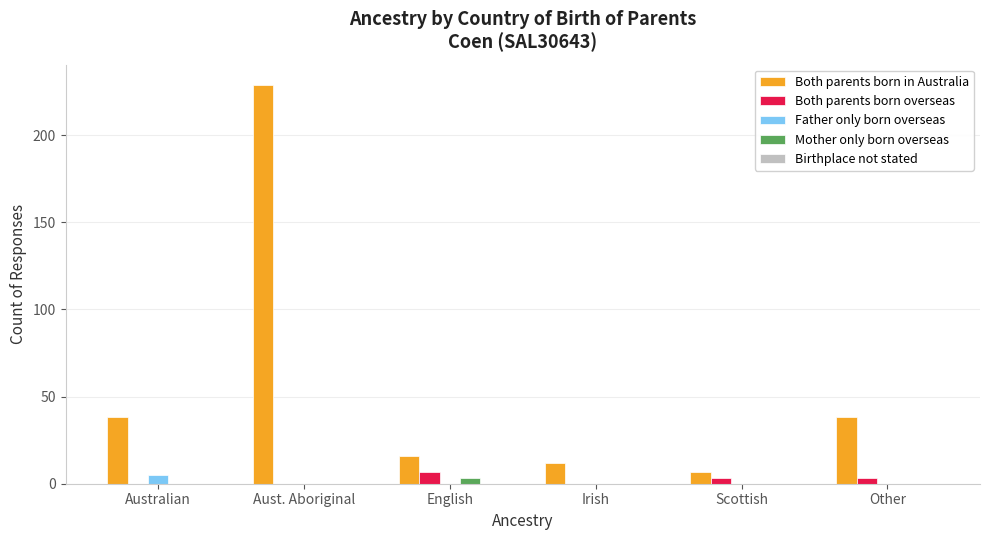

How many series are shown in this chart?

4